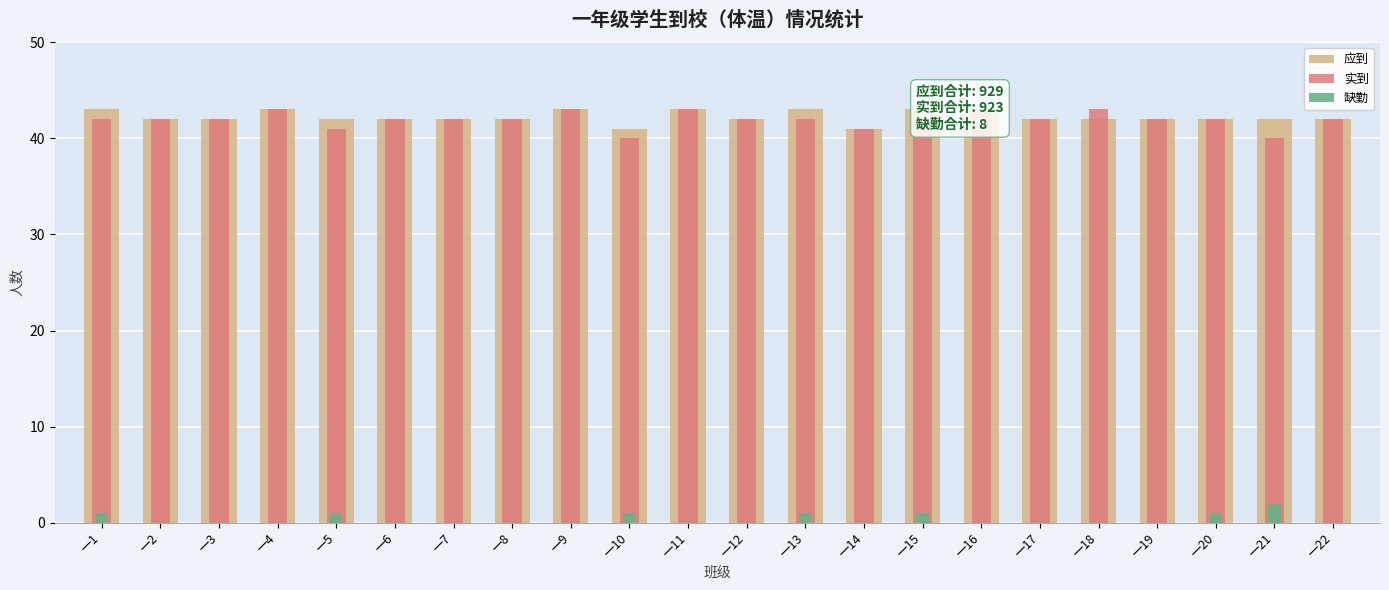

Which series changed the most between 一14 and 一19?

应到